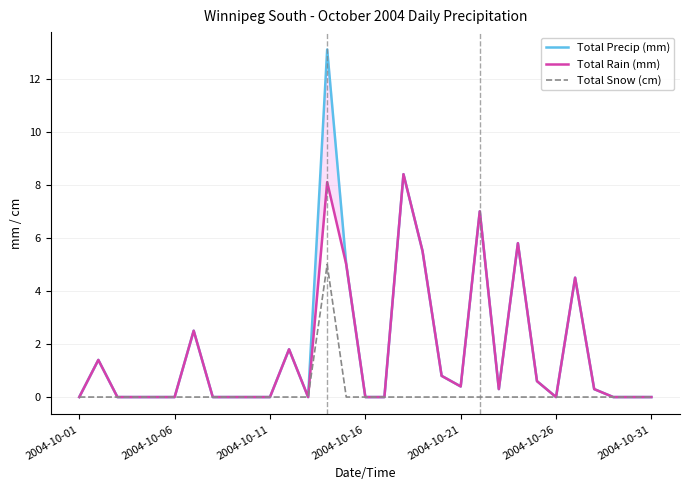

Does the chart have visible grid lines?

Yes